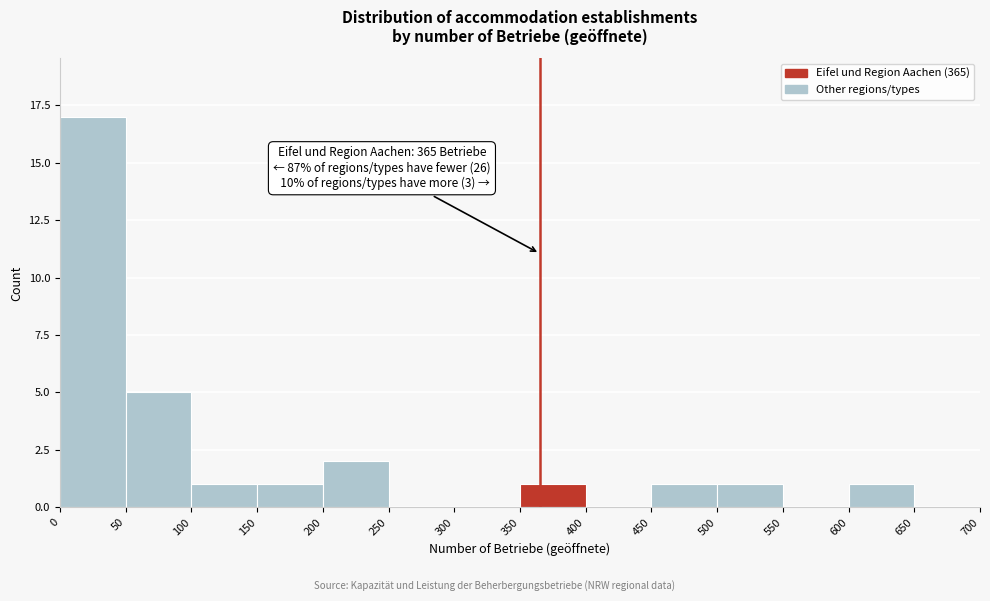

Which range on the x-axis has the tallest bar?

0 to 50